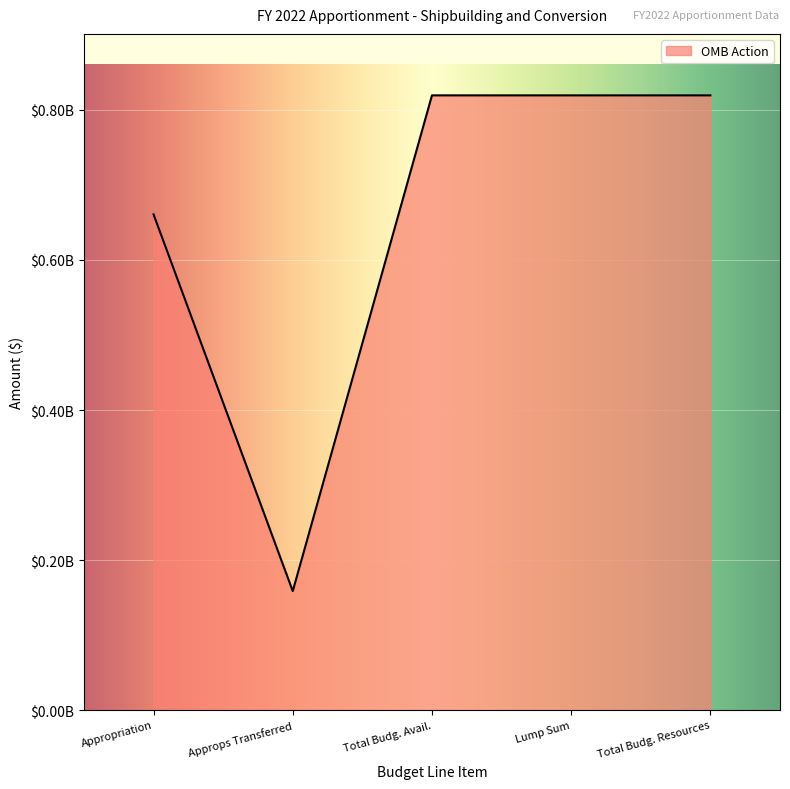

Reading right to left, list all the values displayed in this chart.

819426000	819426000	819426000	158631000	660795000